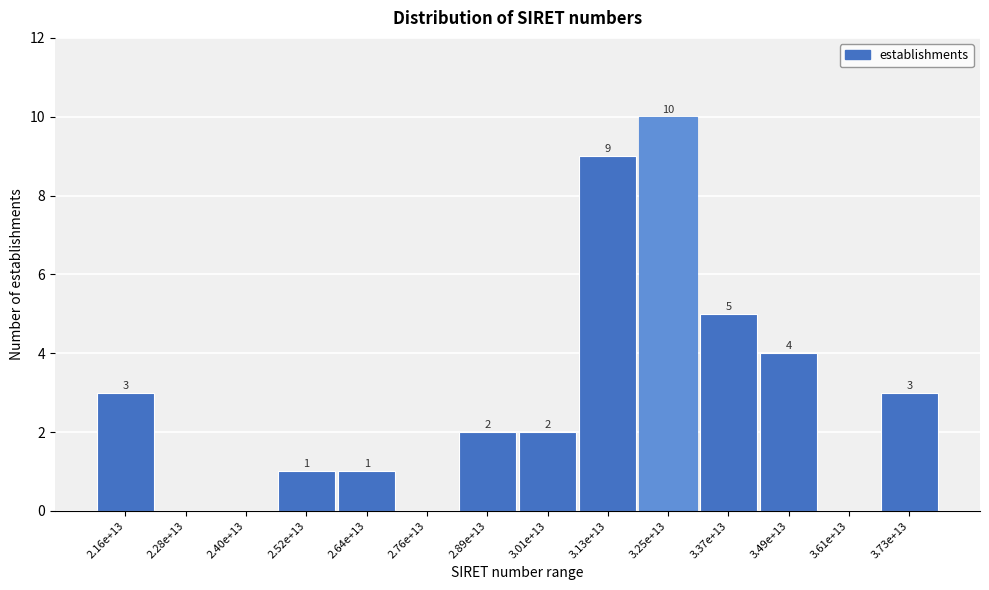

Reading left to right, list all the values displayed in this chart.

2.16e+13=3	2.28e+13=0	2.40e+13=0	2.52e+13=1	2.64e+13=1	2.76e+13=0	2.89e+13=2	3.01e+13=2	3.13e+13=9	3.25e+13=10	3.37e+13=5	3.49e+13=4	3.61e+13=0	3.73e+13=3